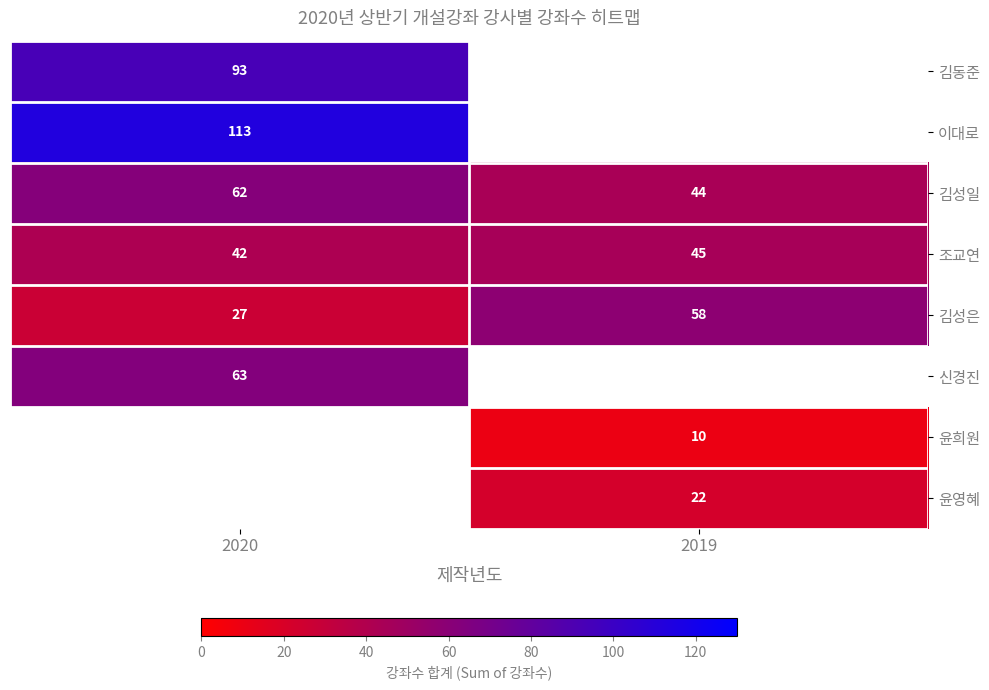

Is the value of 김성일 at 2019 greater than the value of 김성은 at 2019?

No